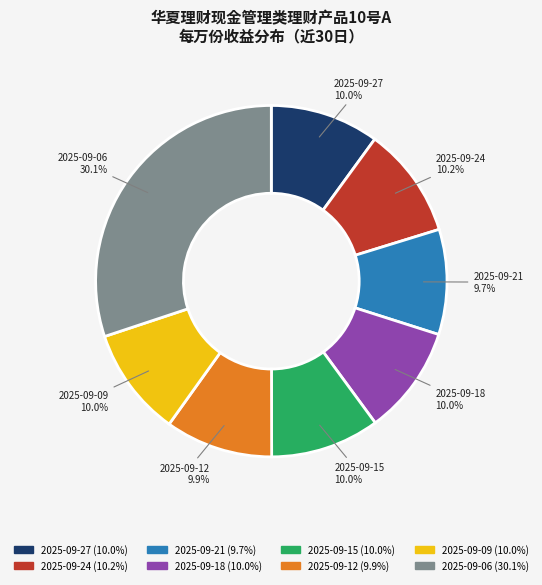

How many slices are in this pie chart?

8